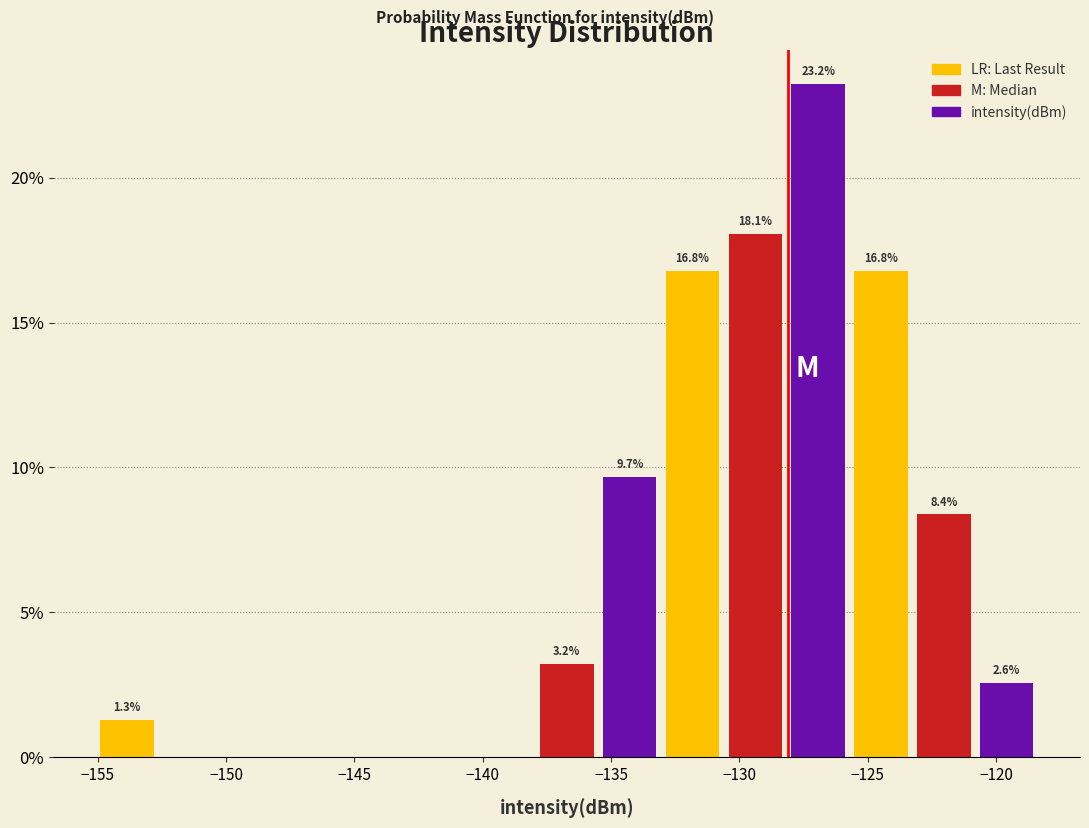

Over which range of the x-axis is the bar tallest?

-128.0 to -125.5